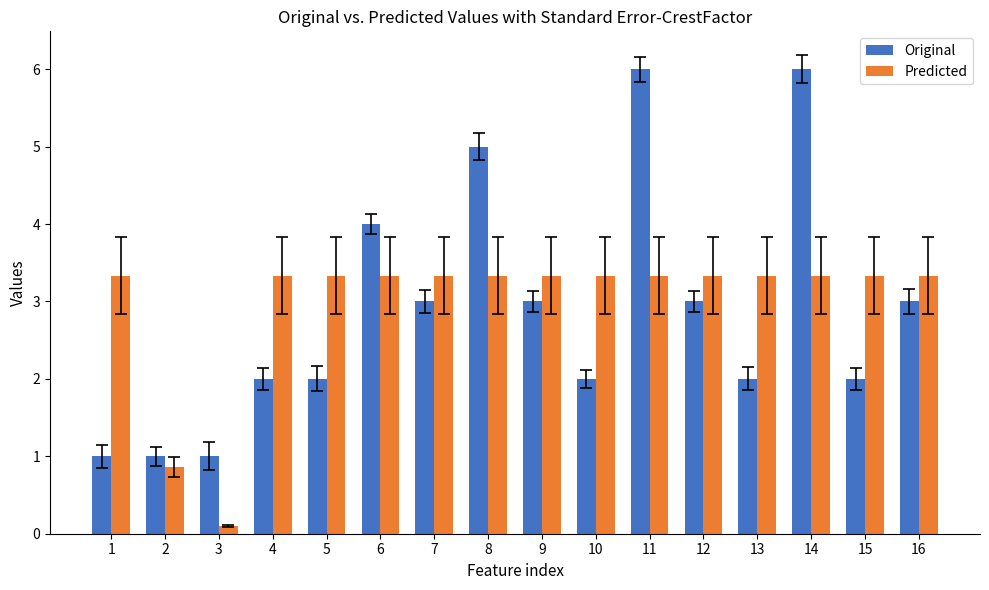

What is the difference between the maximum and minimum values in the Original series?

5.0